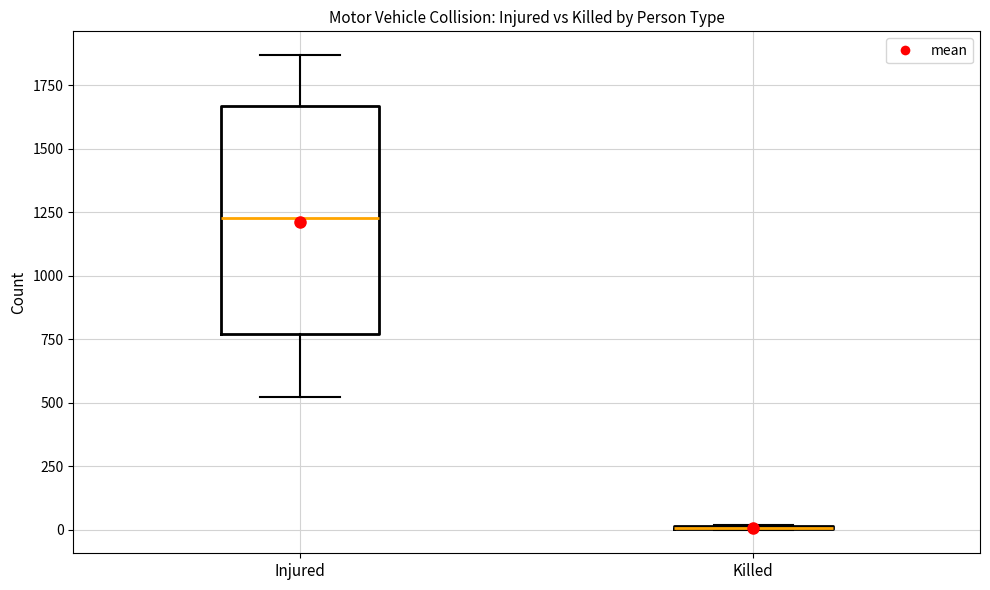

Reading left to right, read every box against the y-axis: the position of its median line, the range the box covers, and the ends of its whiskers. The values are not printed on the chart, so give them approximately, as read against the axis.

Injured: median 1250, box 750 to 1650, whiskers 500 to 1850
Killed: box collapsed to a line at 0, whiskers 0 to 0